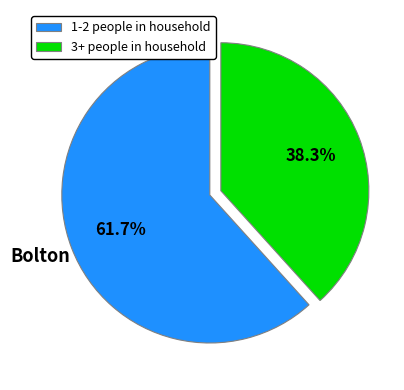

Does any single category account for the majority?

Yes